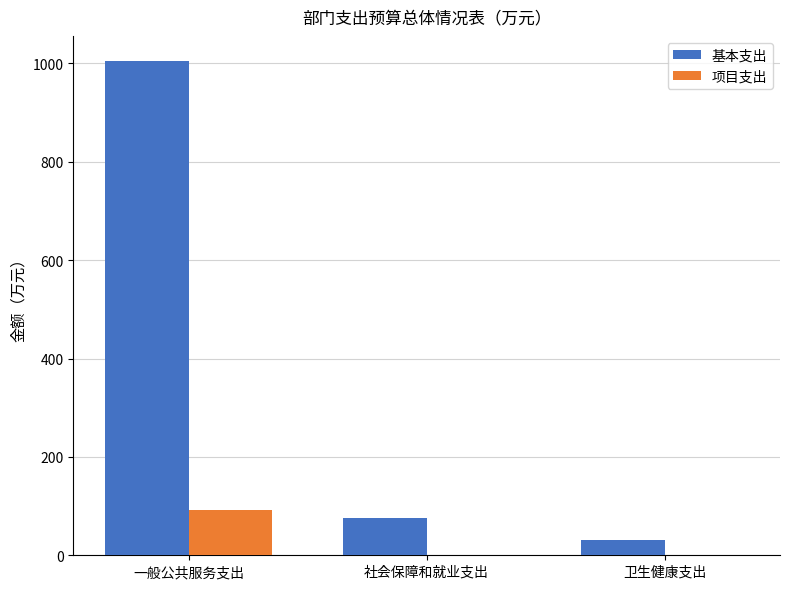

At which label does 基本支出 reach its peak?

一般公共服务支出